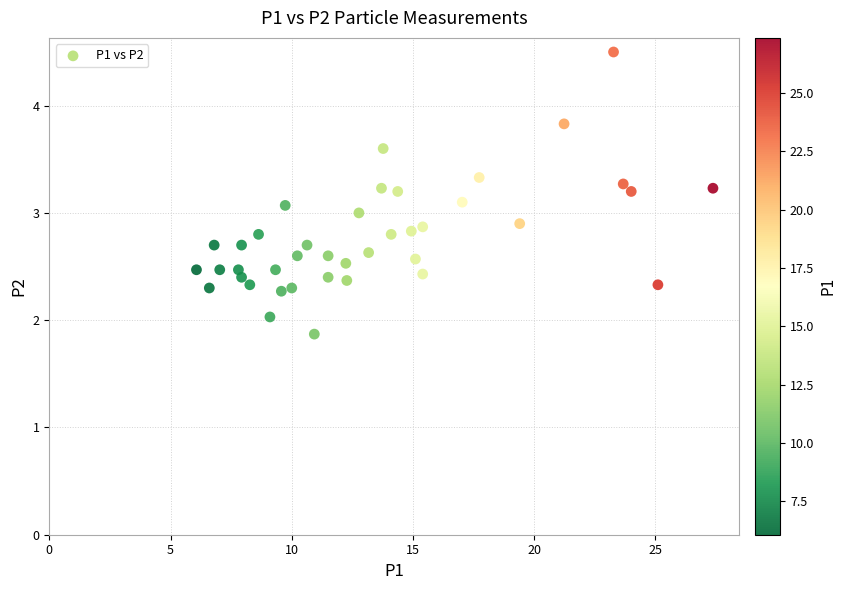

What is the range of Y values (max minus min)?

2.6